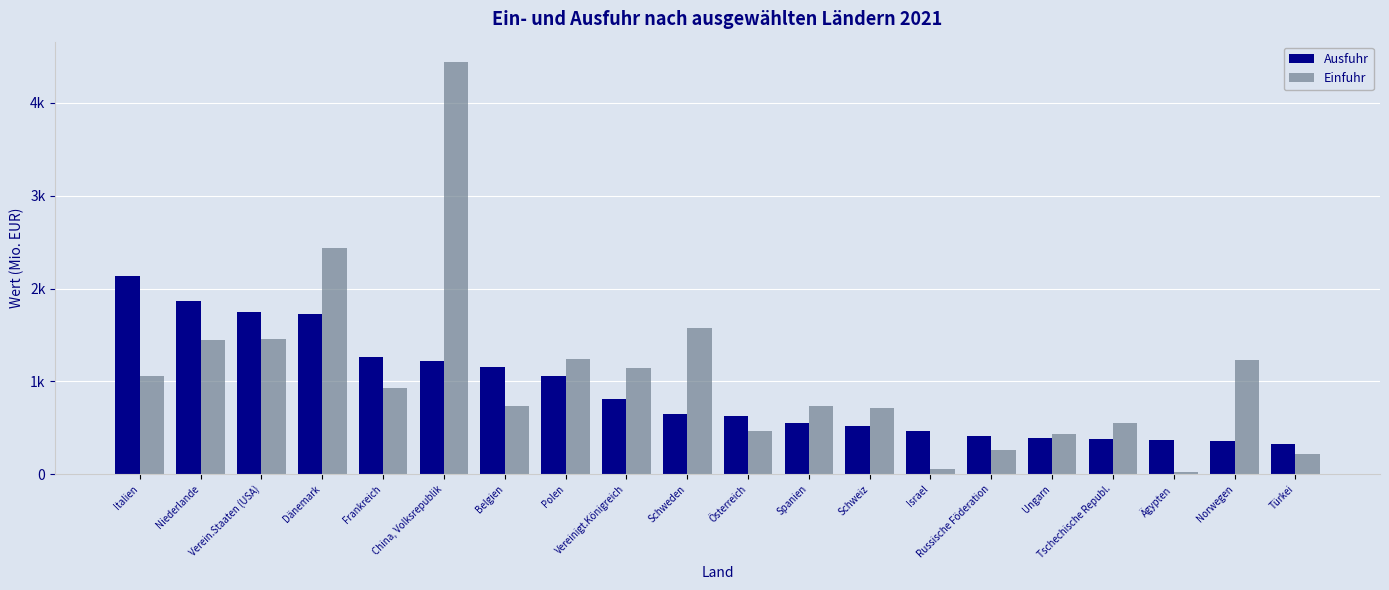

What is the difference between the second highest and second lowest values in the Ausfuhr series?

1508.4